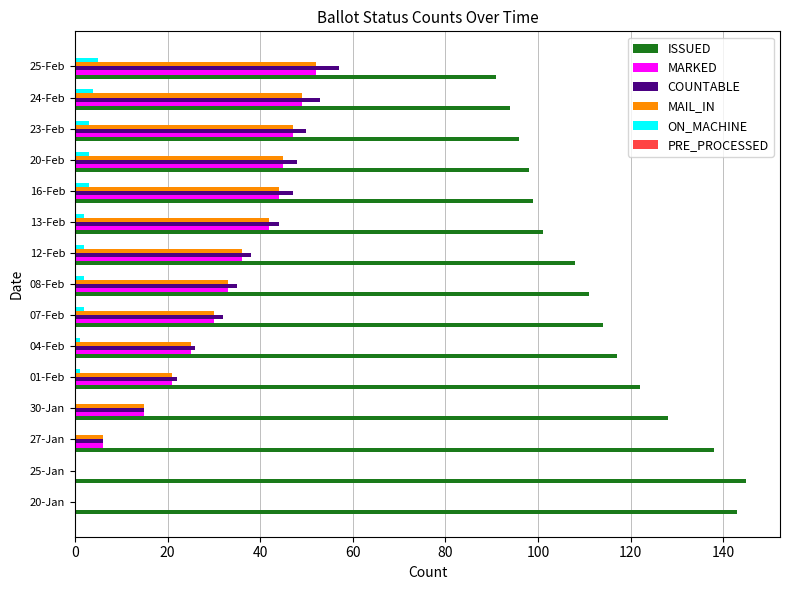

At which category is the sum across all series the highest?

25-Feb